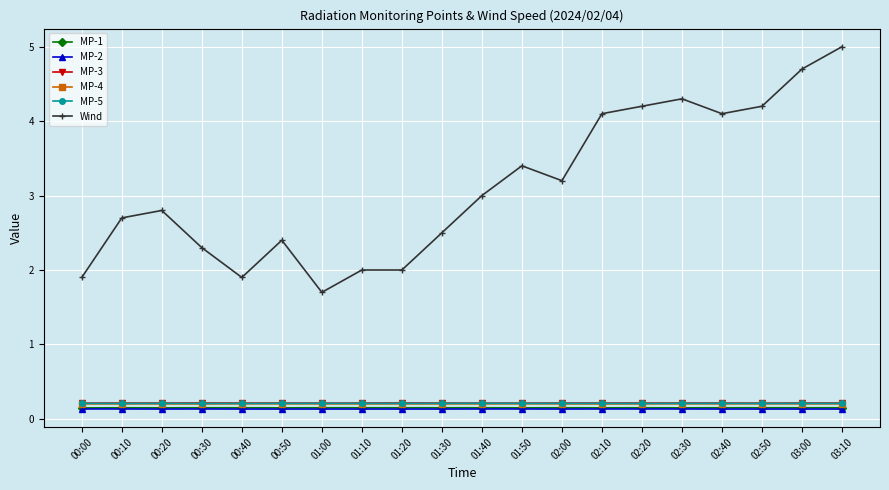

True or false: MP-4 has a value of 0.4 at 01:50.

False